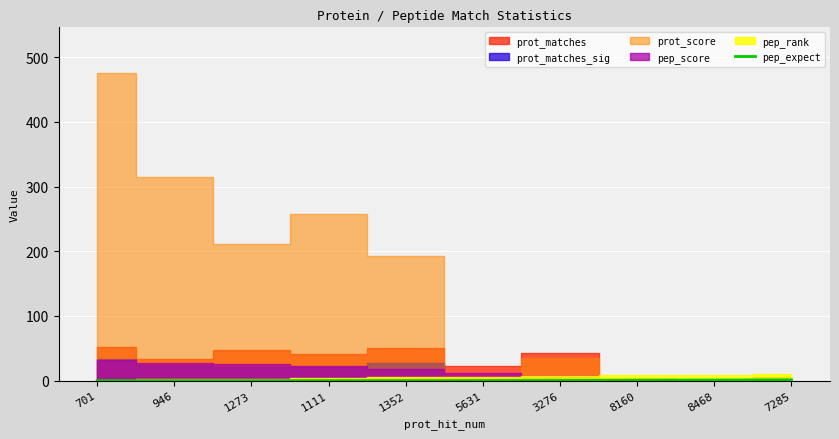

True or false: the data shows 0.0 at 946.

False